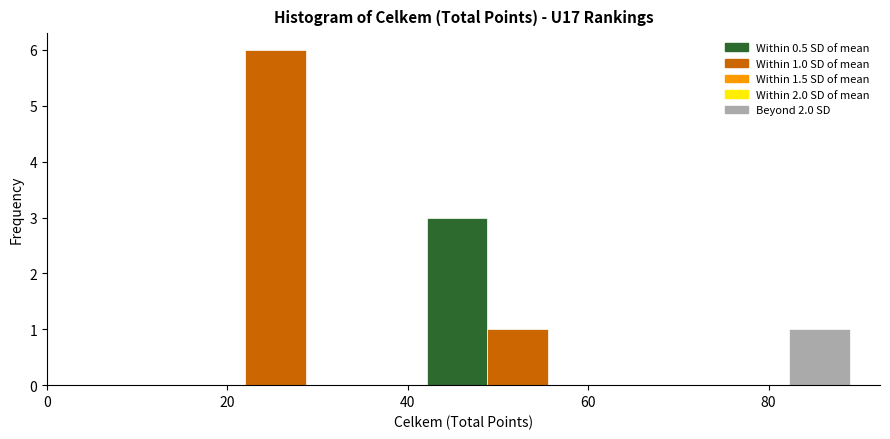

Read against the x-axis, roughly where is the centre of the tallest bar?

26